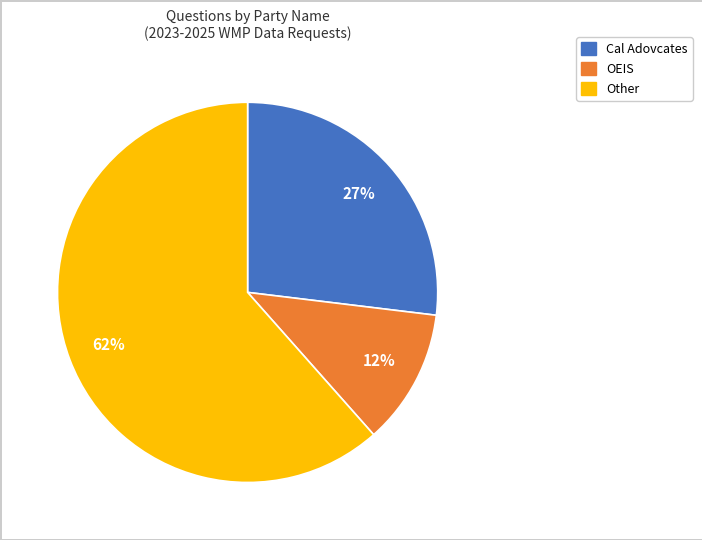

The OEIS slice represents 18% of the pie. True or false?

False